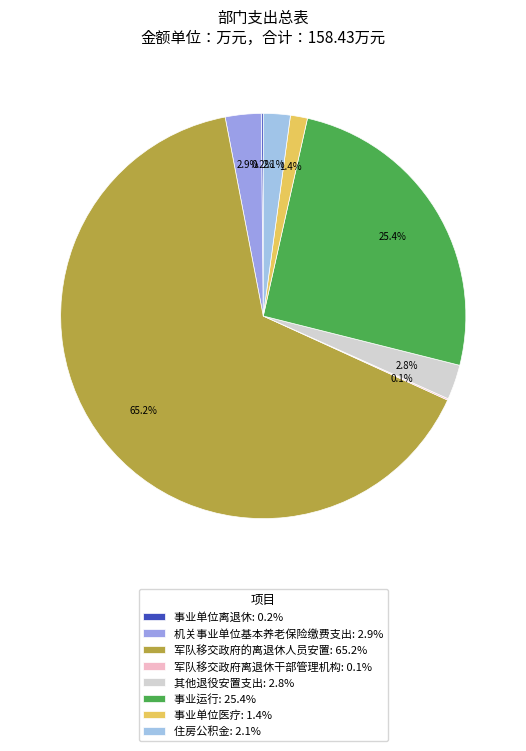

What is the majority slice?

军队移交政府的离退休人员安置